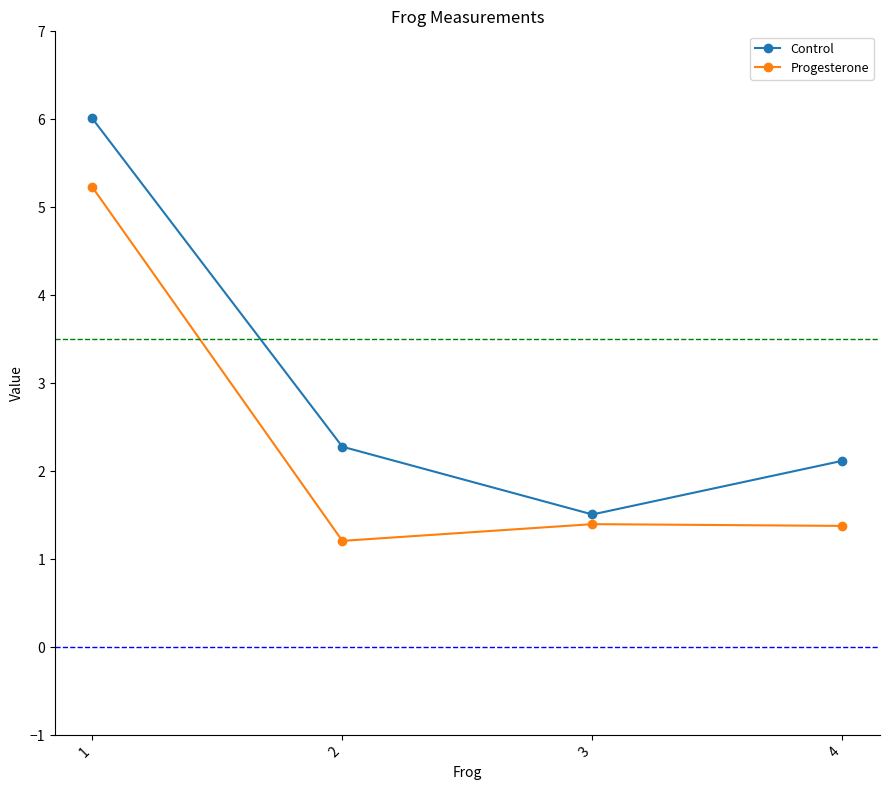

The Control series shows 1.5 at 3. True or false?

True